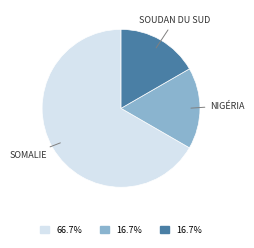

How many segments does this pie chart have?

3